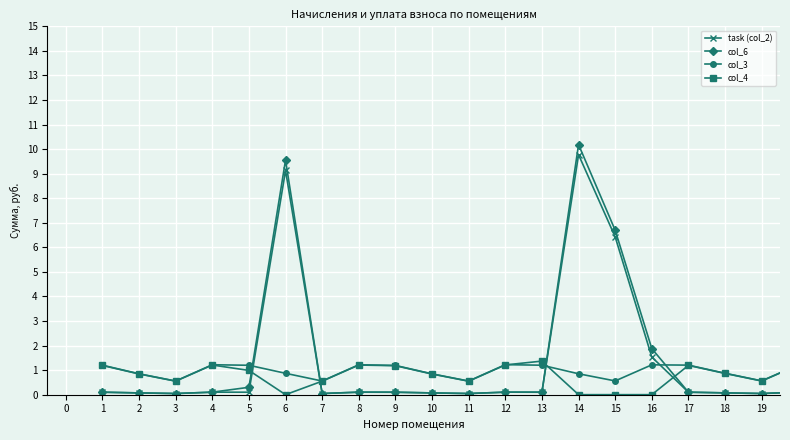

True or false: col_6 and col_4 intersect in this chart.

True